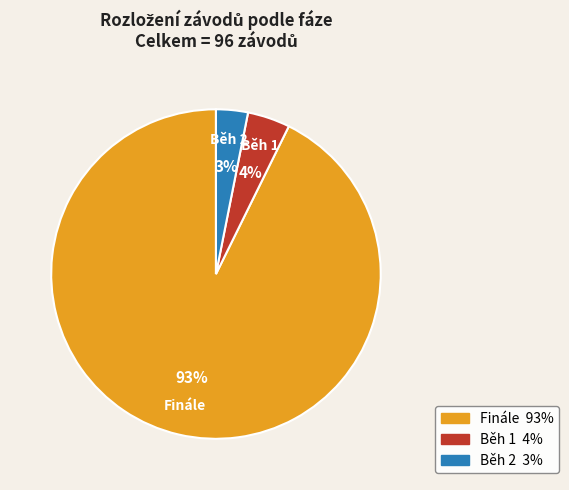

How many segments does this pie chart have?

3